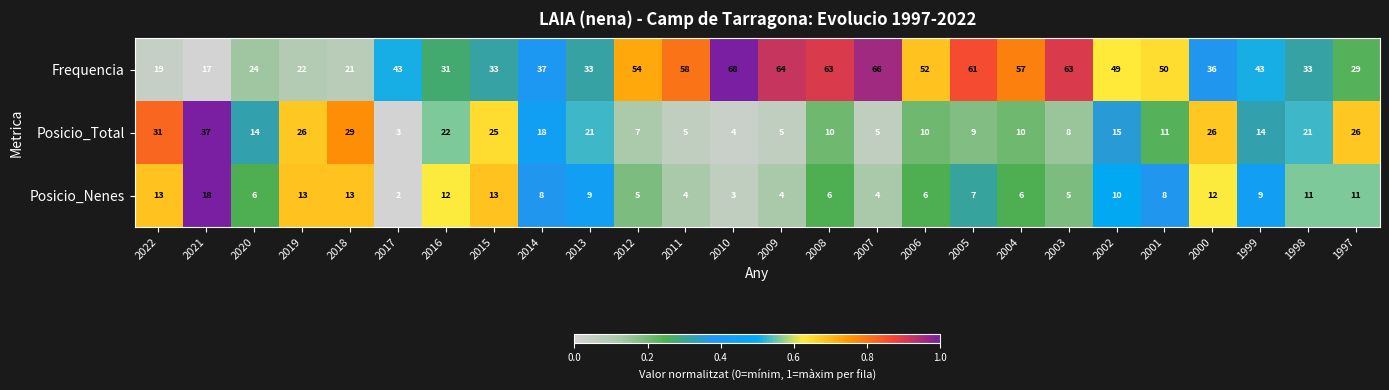

The Posicio_Total series shows 34 at 2019. True or false?

False